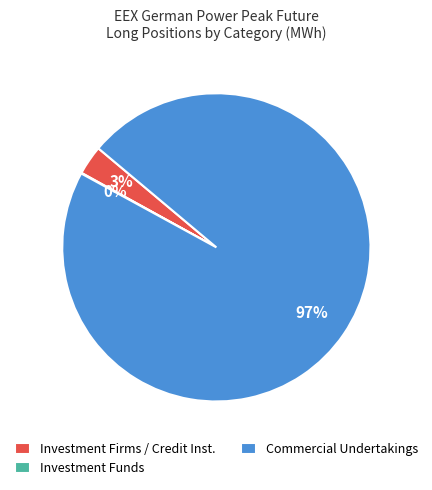

What is the largest slice in the pie chart?

Commercial Undertakings